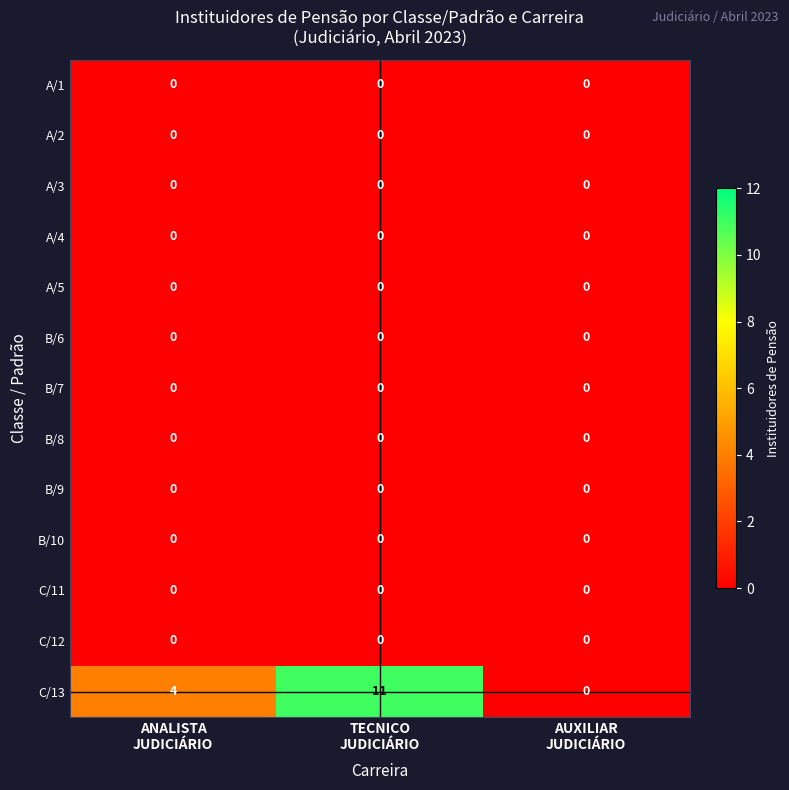

Which series has the widest spread of values?

C/13